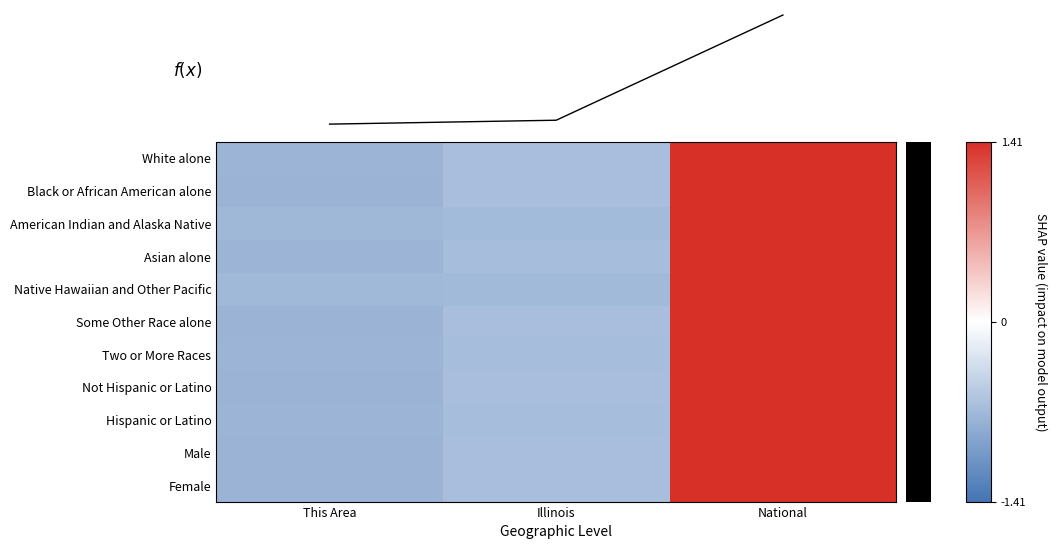

The Native Hawaiian and Other Pacific series shows -1.0 at Illinois. True or false?

False